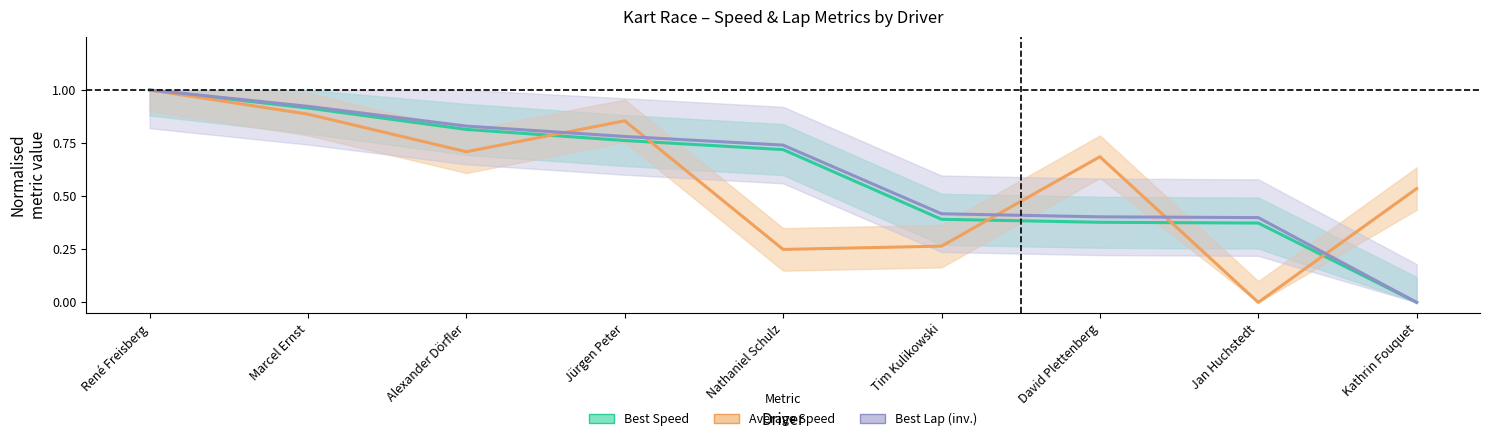

How many data points in Best Lap (inv, normalised) are above 0?

8